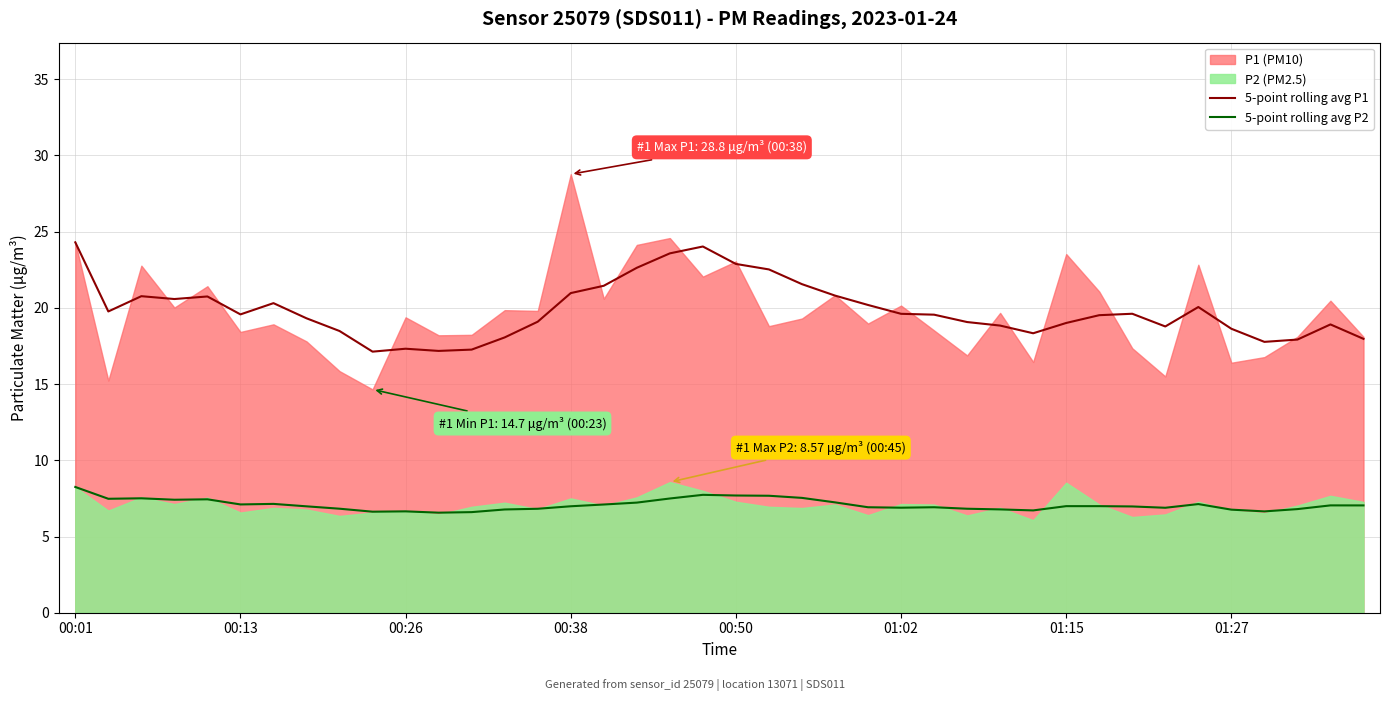

What is the highest value of the 5-point rolling avg P1 series?

24.3